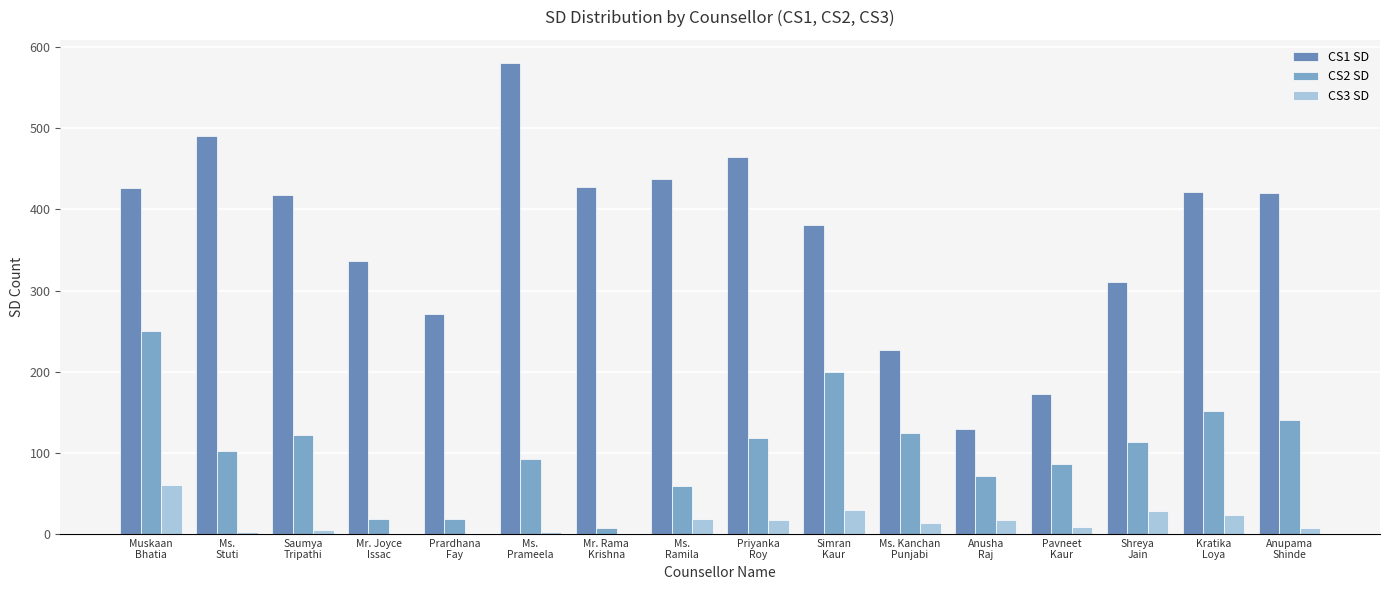

What is the difference between the highest and lowest values at Mr. Joyce
Issac?

337